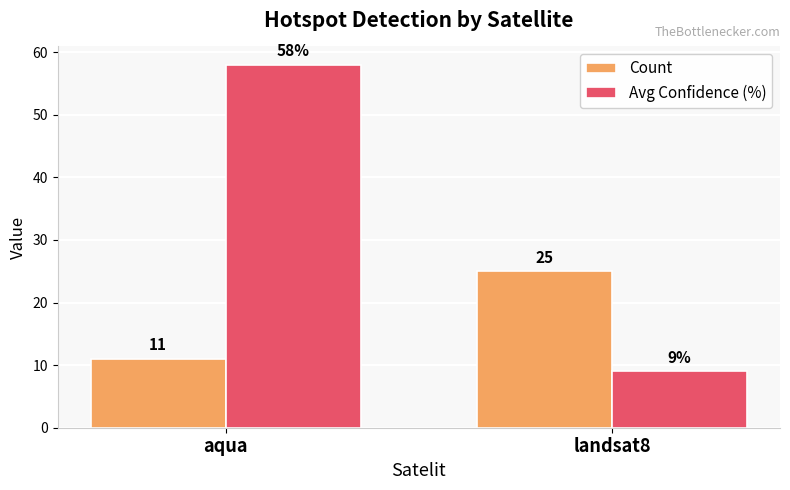

The value of Count at landsat8 is 25. True or false?

True